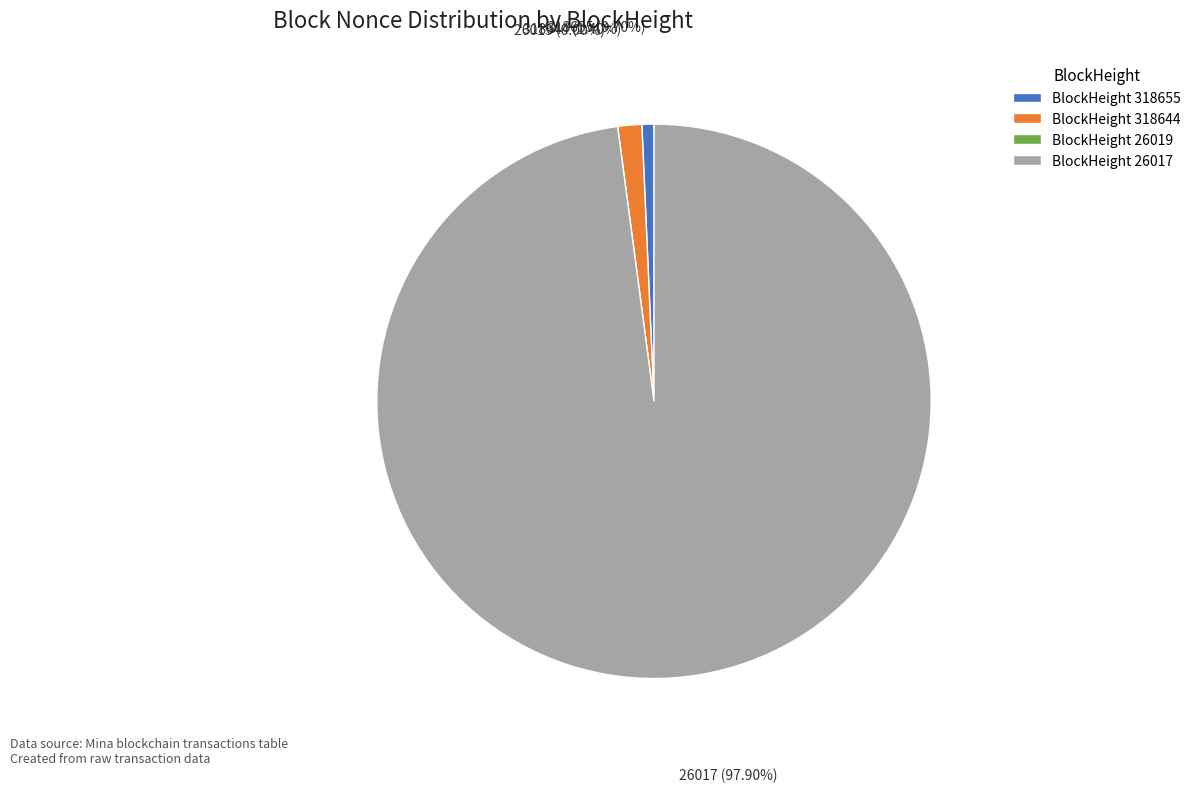

What portion of the pie excludes 26019?

100.0%